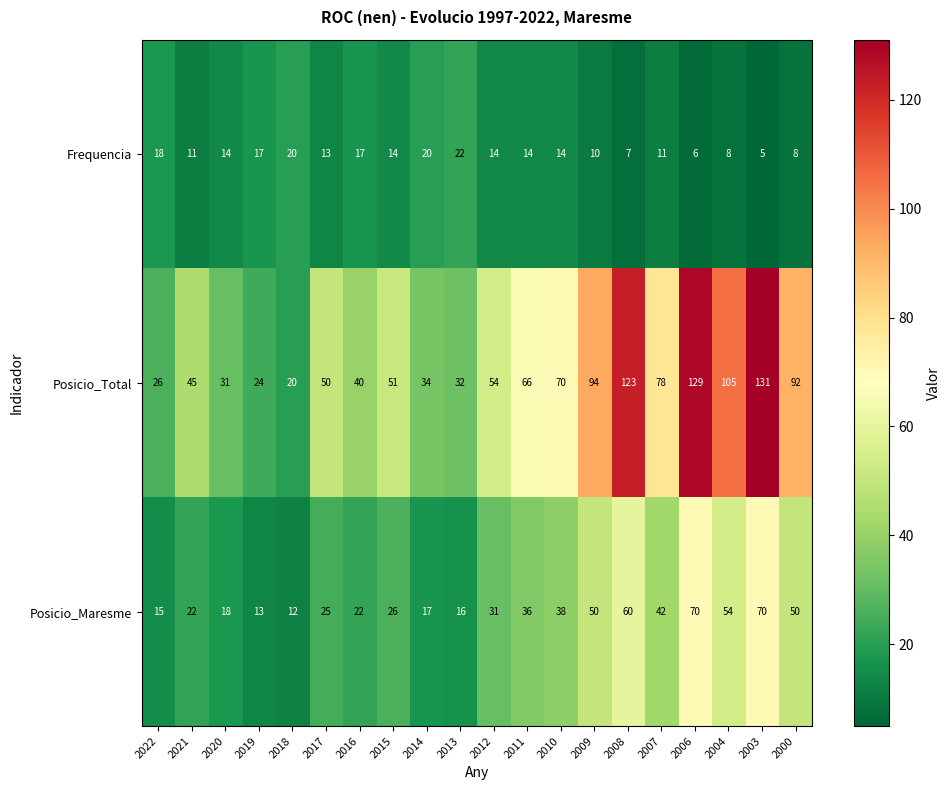

Which series has the widest spread of values?

Posicio_Total